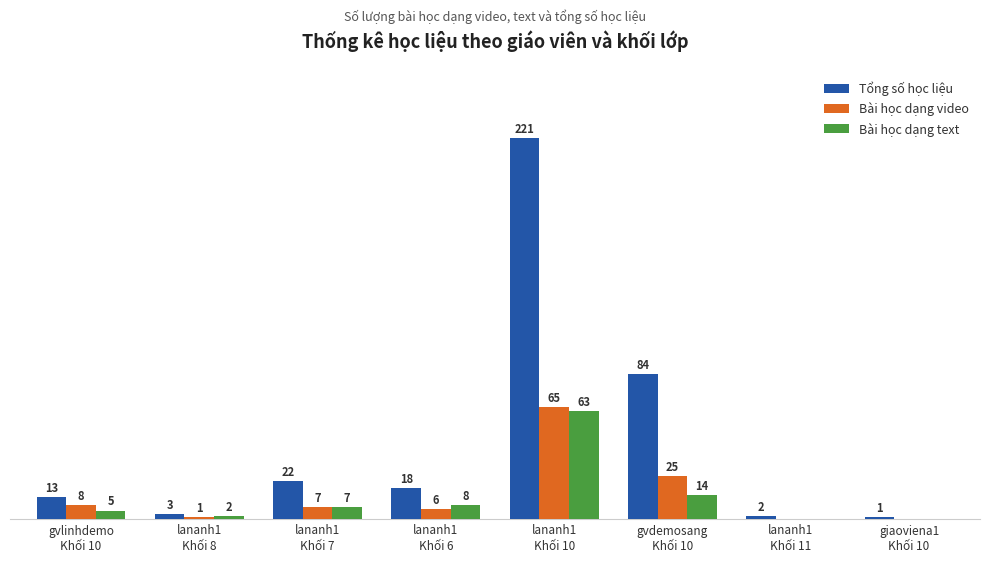

Which series has the largest total across all categories?

Tổng số học liệu